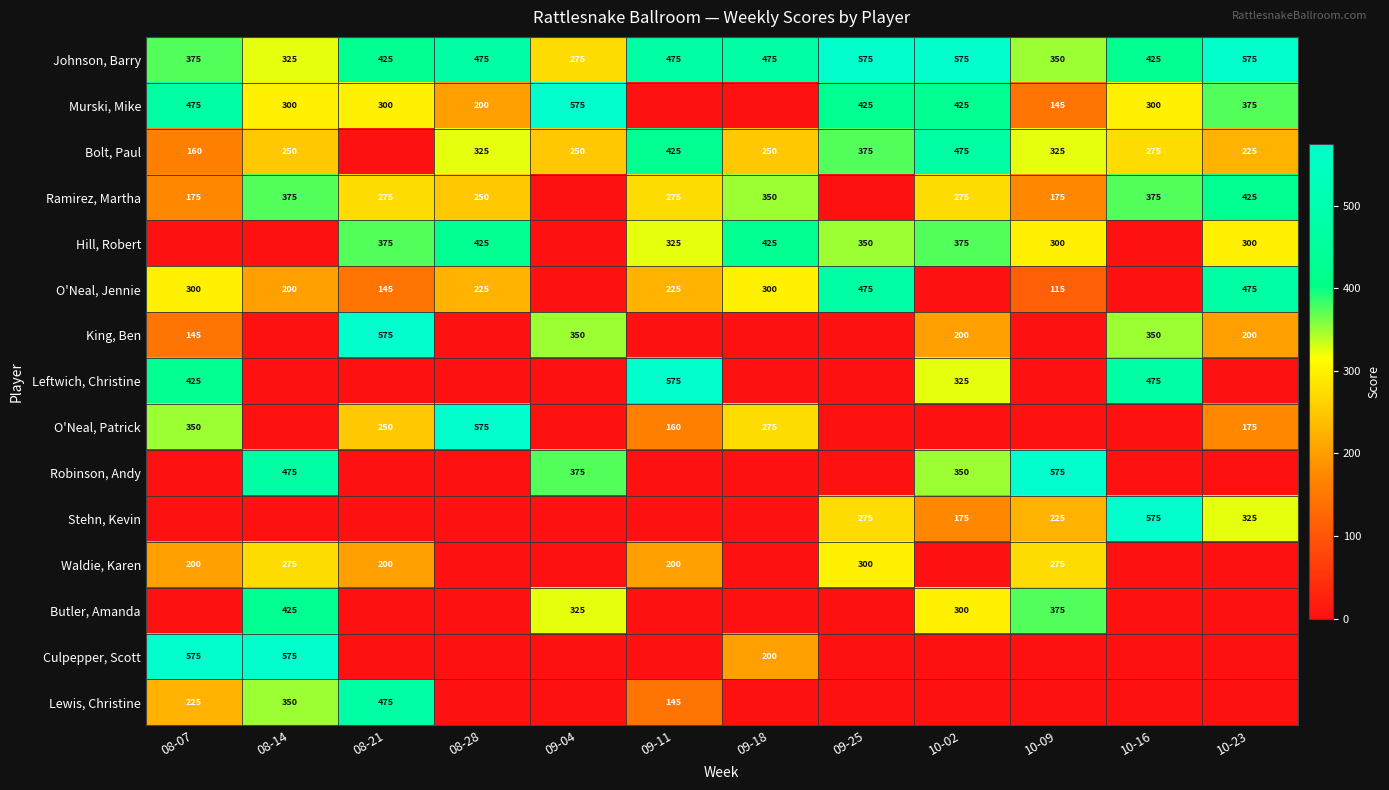

What value does the Johnson, Barry series have at 09-04, to the nearest 5?

275